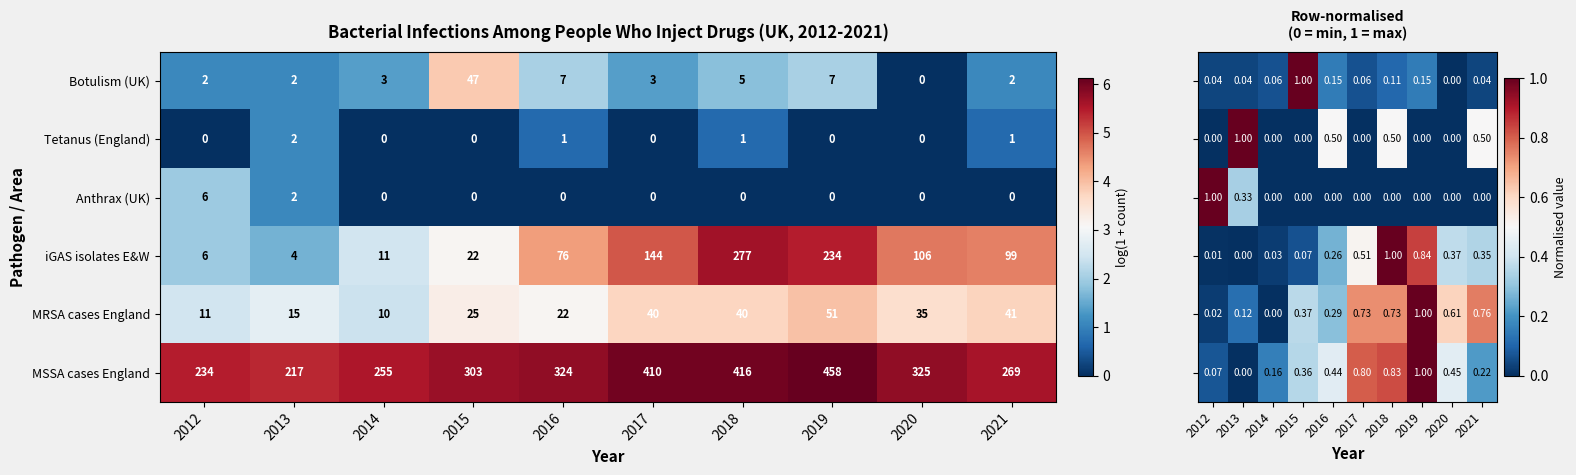

How many positive values does the Anthrax (UK) series have?

2